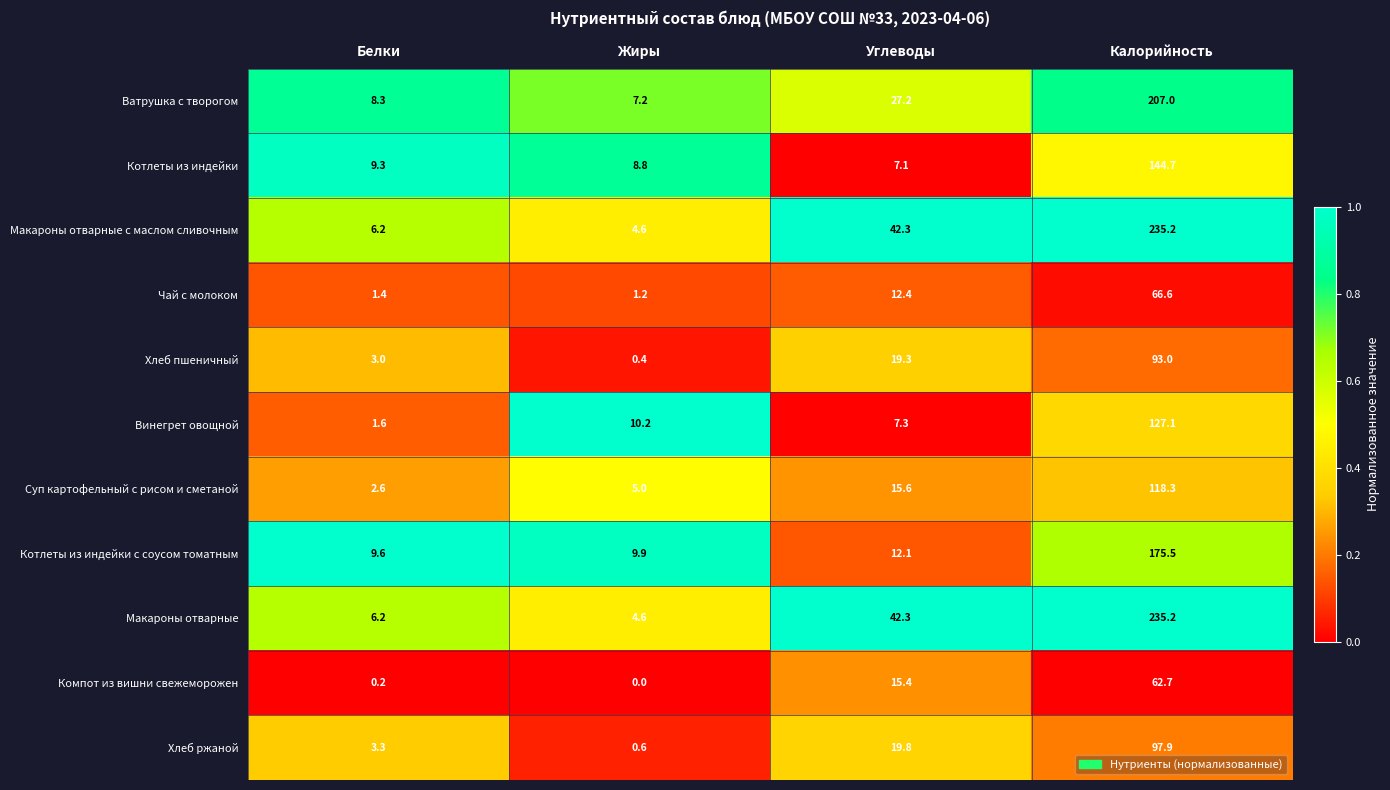

List the labels in order of Хлеб ржаной value, smallest first.

Жиры, Белки, Углеводы, Калорийность